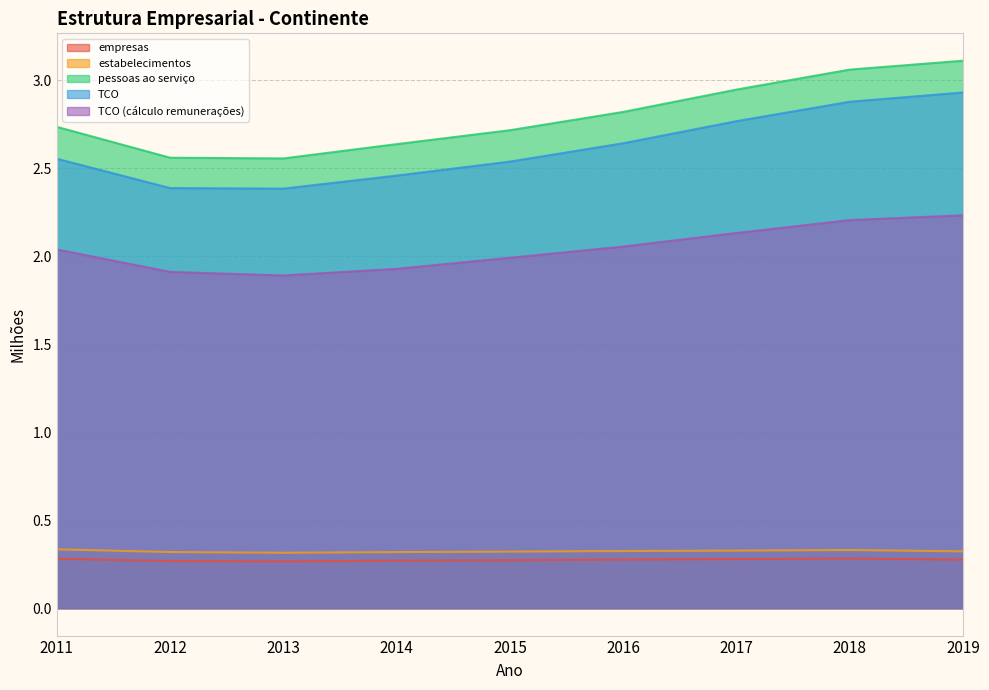

Is it true that pessoas ao serviço equals 3.1 at 2018?

True